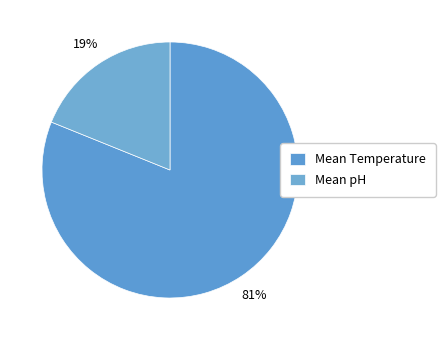

How many slices are in this pie chart?

2